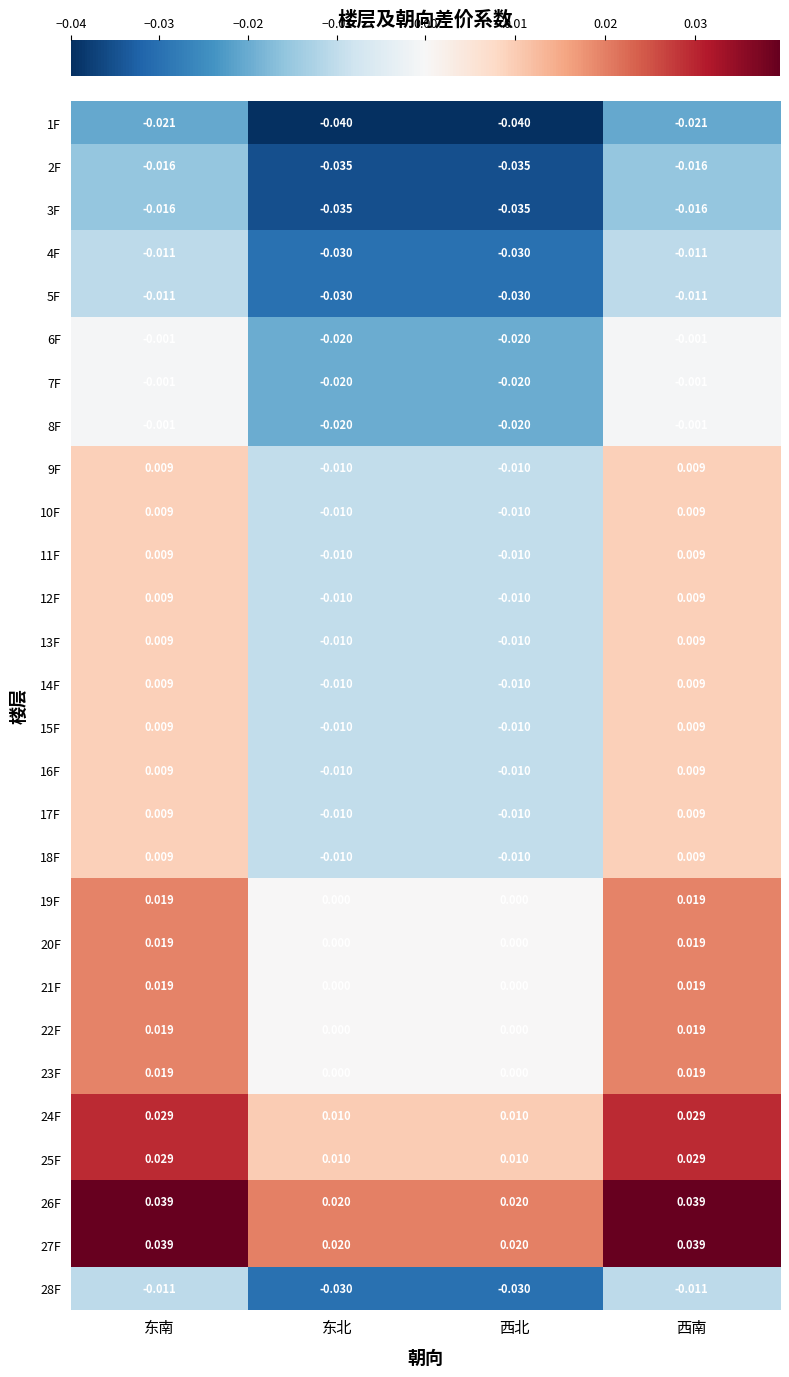

Where does the 12F series first go above 0?

东南